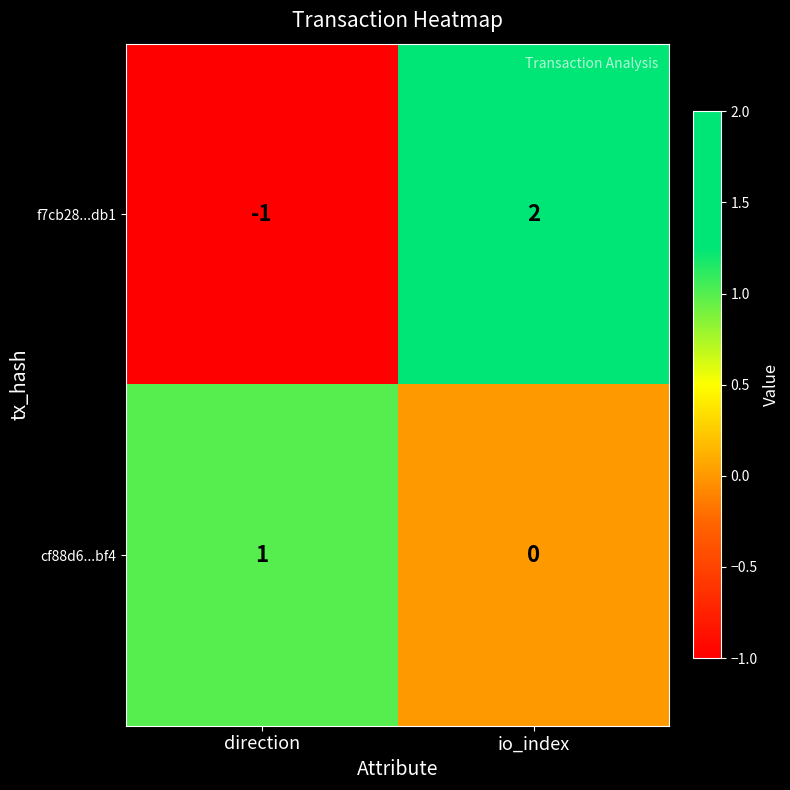

True or false: f7cb28...db1 has a value of -2 at direction.

False